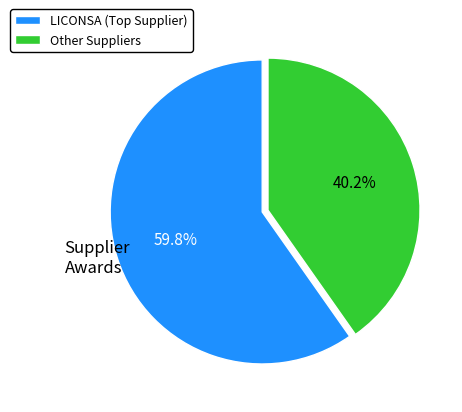

Which category accounts for the majority?

LICONSA (Top Supplier)